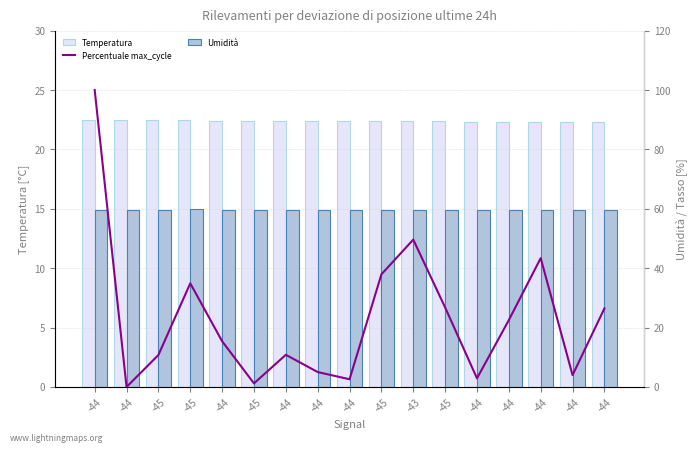

Read the Percentuale max_cycle value at -44.

15.4